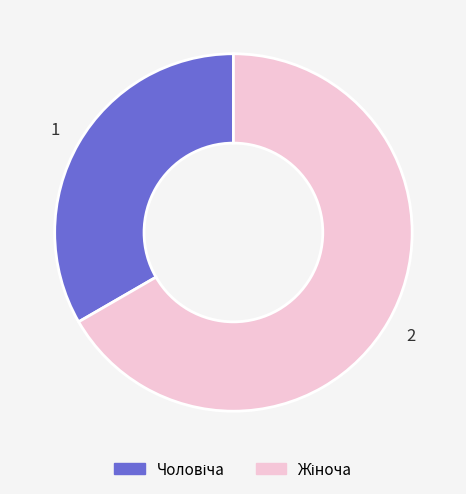

Is there a majority slice in this chart?

Yes